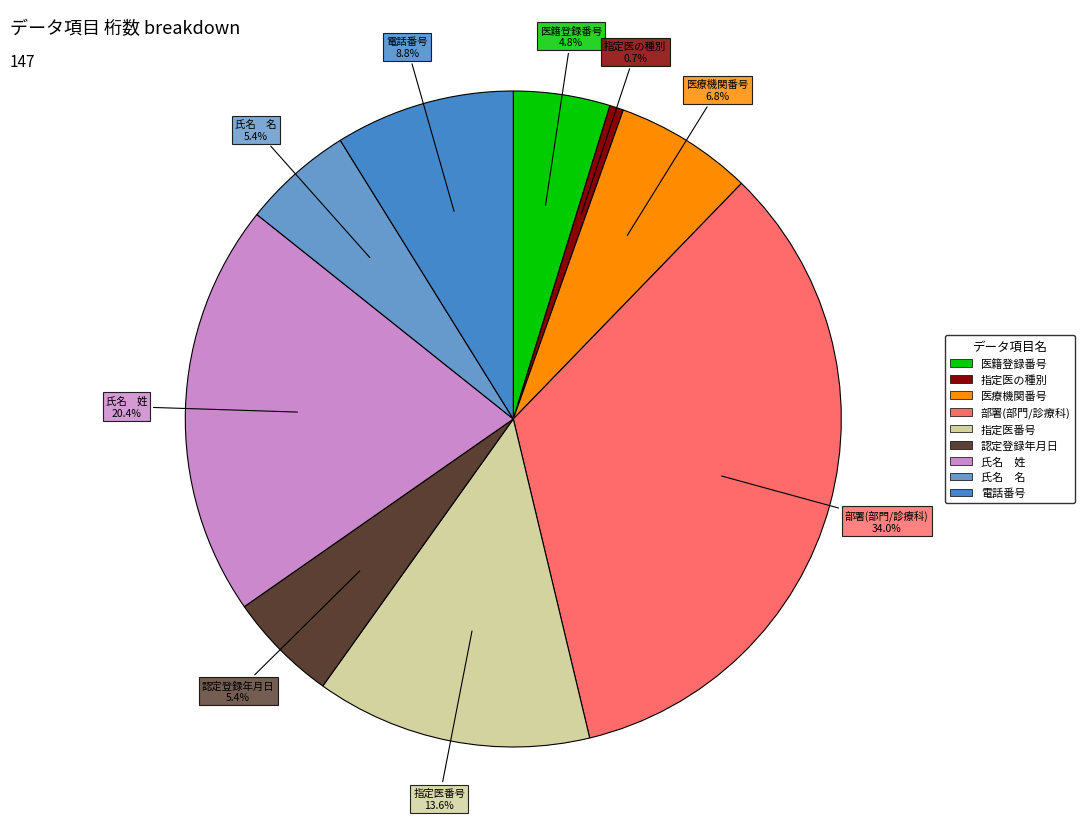

Is there a majority slice in this chart?

No